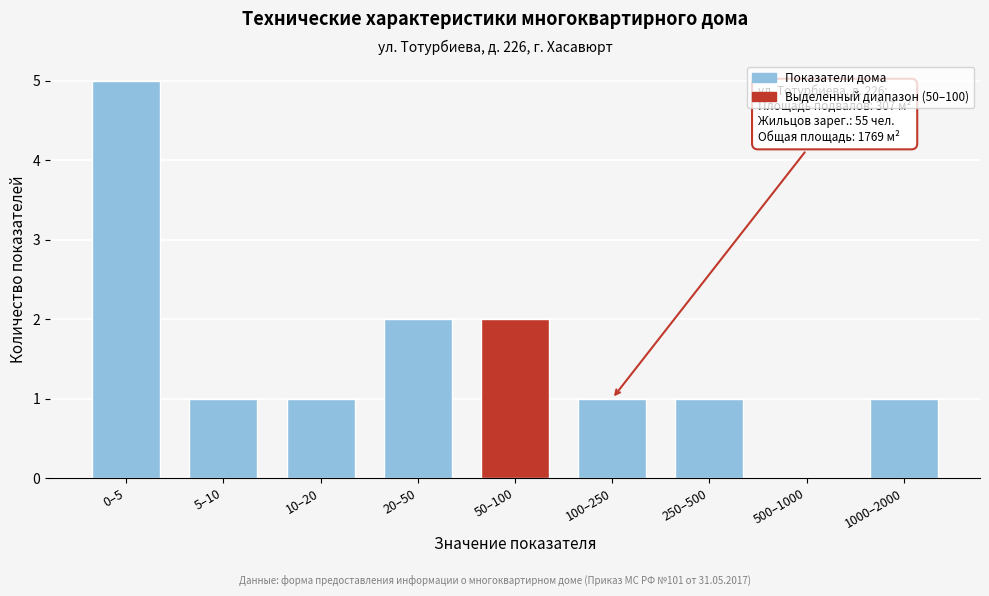

Reading right to left, transcribe all the data shown in this chart.

1000–2000=1	500–1000=0	250–500=1	100–250=1	50–100=2	20–50=2	10–20=1	5–10=1	0–5=5